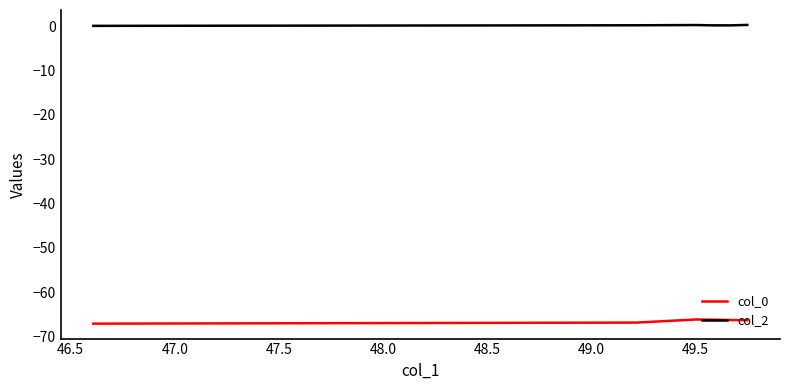

Rank the series by their maximum value, from lowest to highest.

col_0, col_2